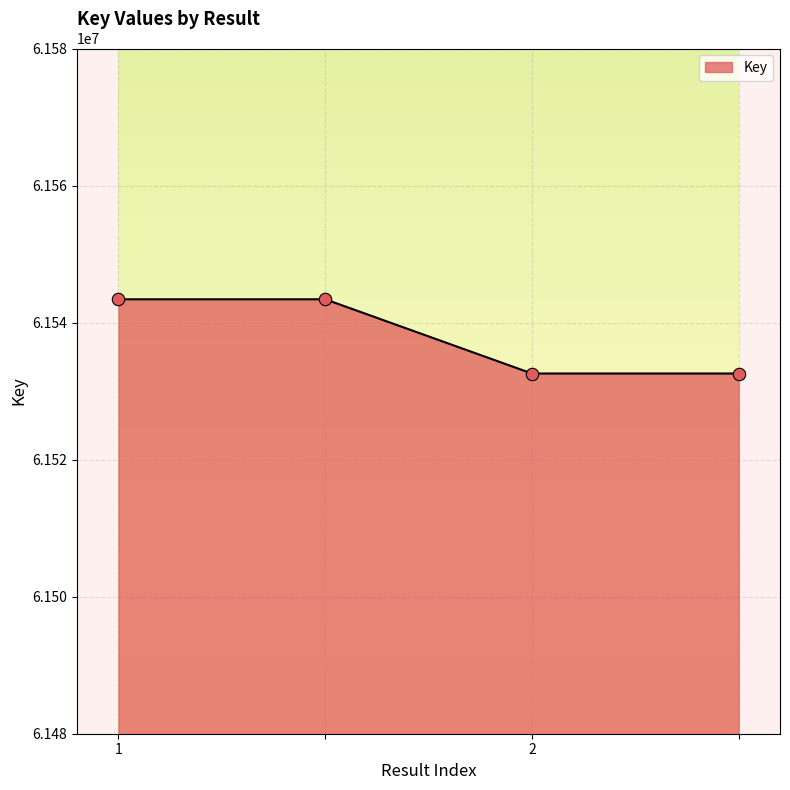

What is the minimum value shown in the chart?

61532569